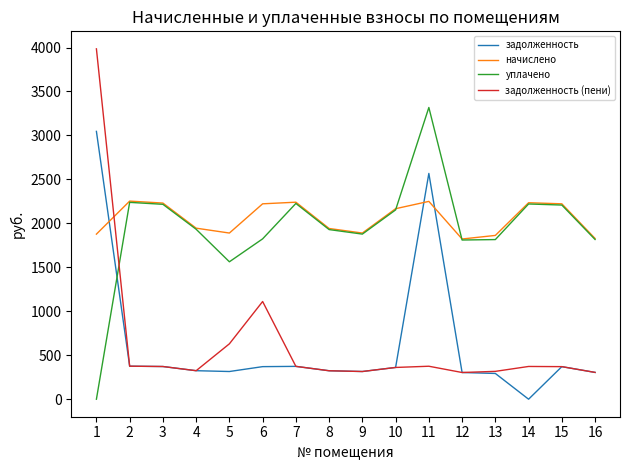

At 1, list the series in order from smallest to largest.

уплачено, начислено, задолженность, задолженность (пени)